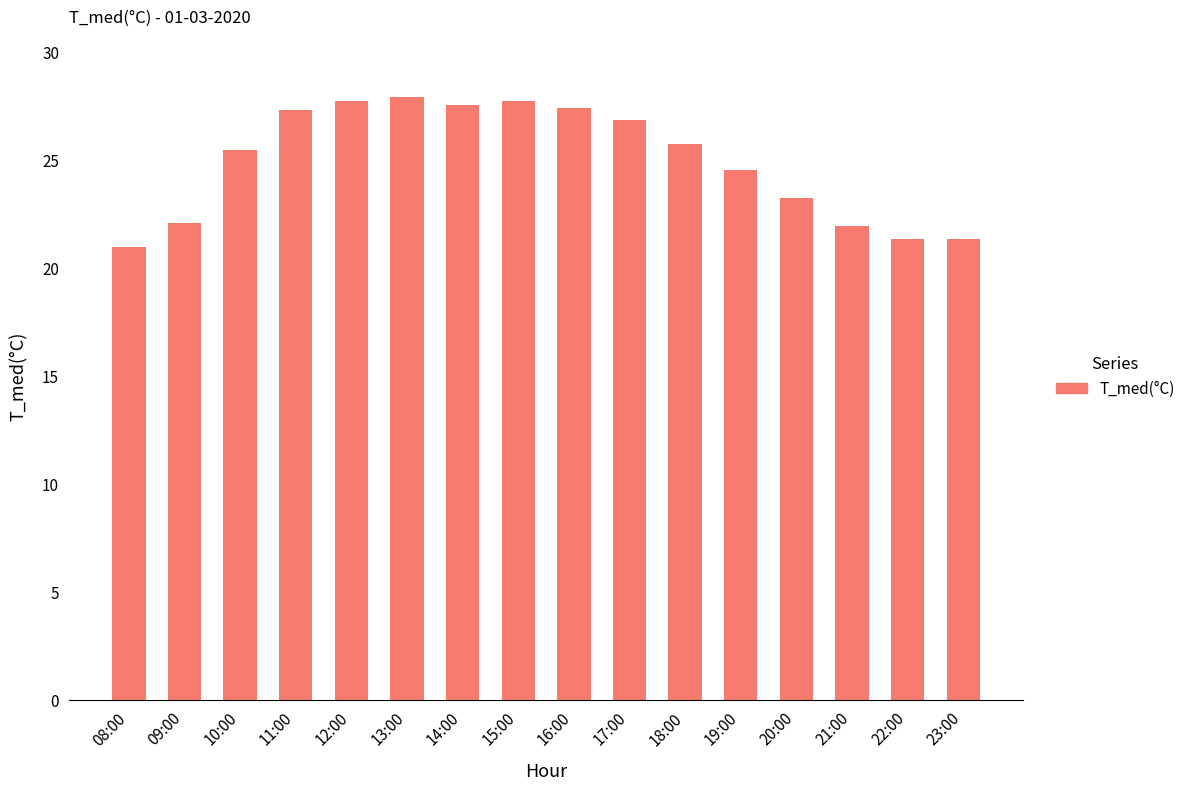

Is it true that the value at 20:00 is 23.3?

True